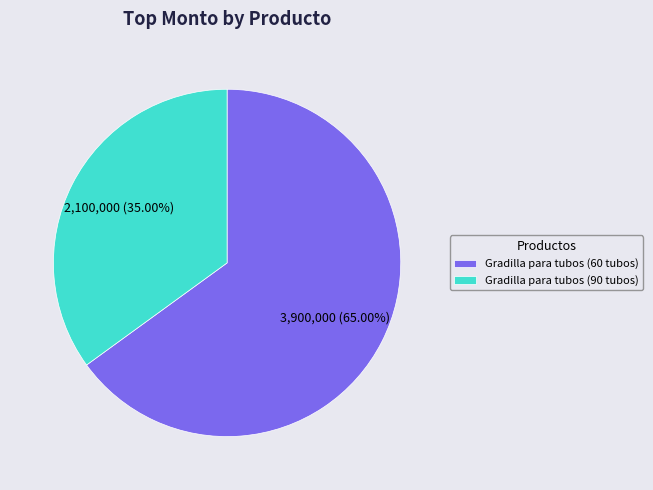

Between Gradilla para tubos (90 tubos) and Gradilla para tubos (60 tubos), which is larger?

Gradilla para tubos (60 tubos)